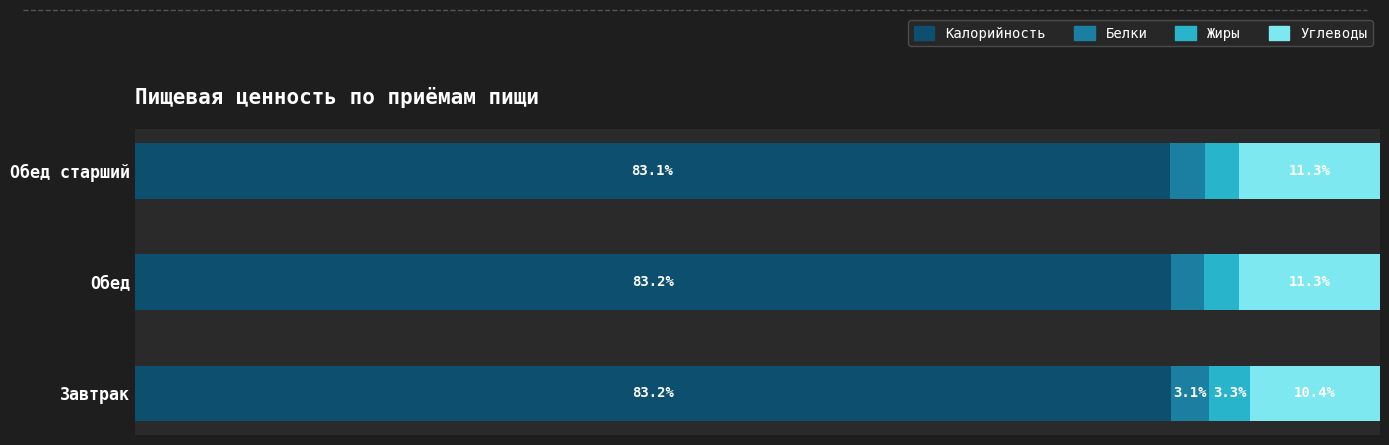

Which category has the lowest value in the Калорийность series?

Обед старший